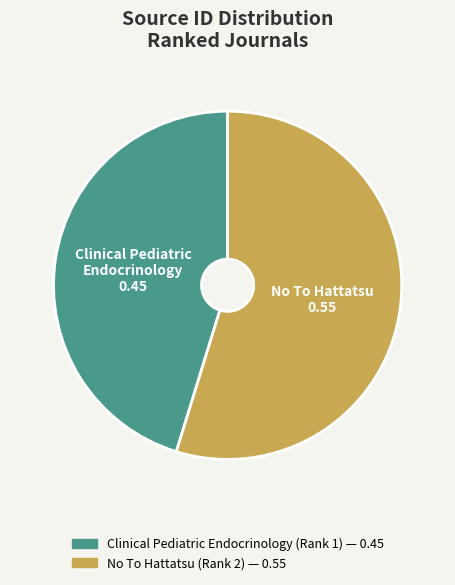

What is the ratio of the value at Clinical Pediatric Endocrinology (Rank 1) to the value at No To Hattatsu (Rank 2)?

0.8